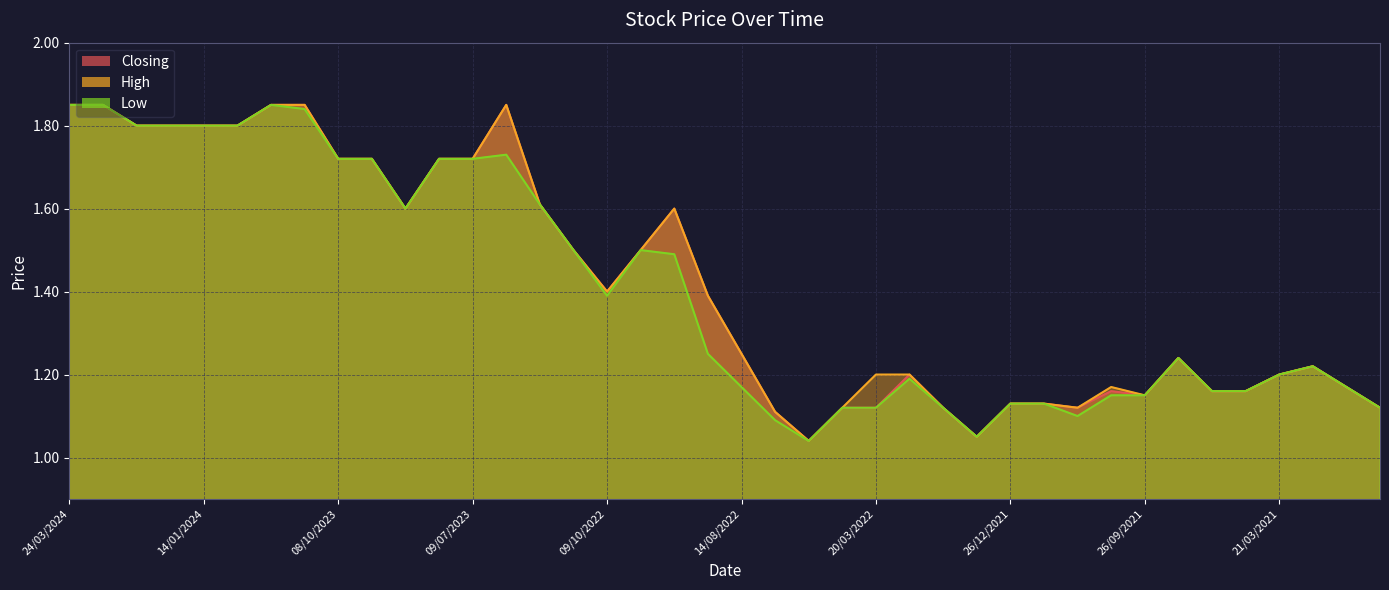

What is the label of the 32nd point from the right?

08/10/2023